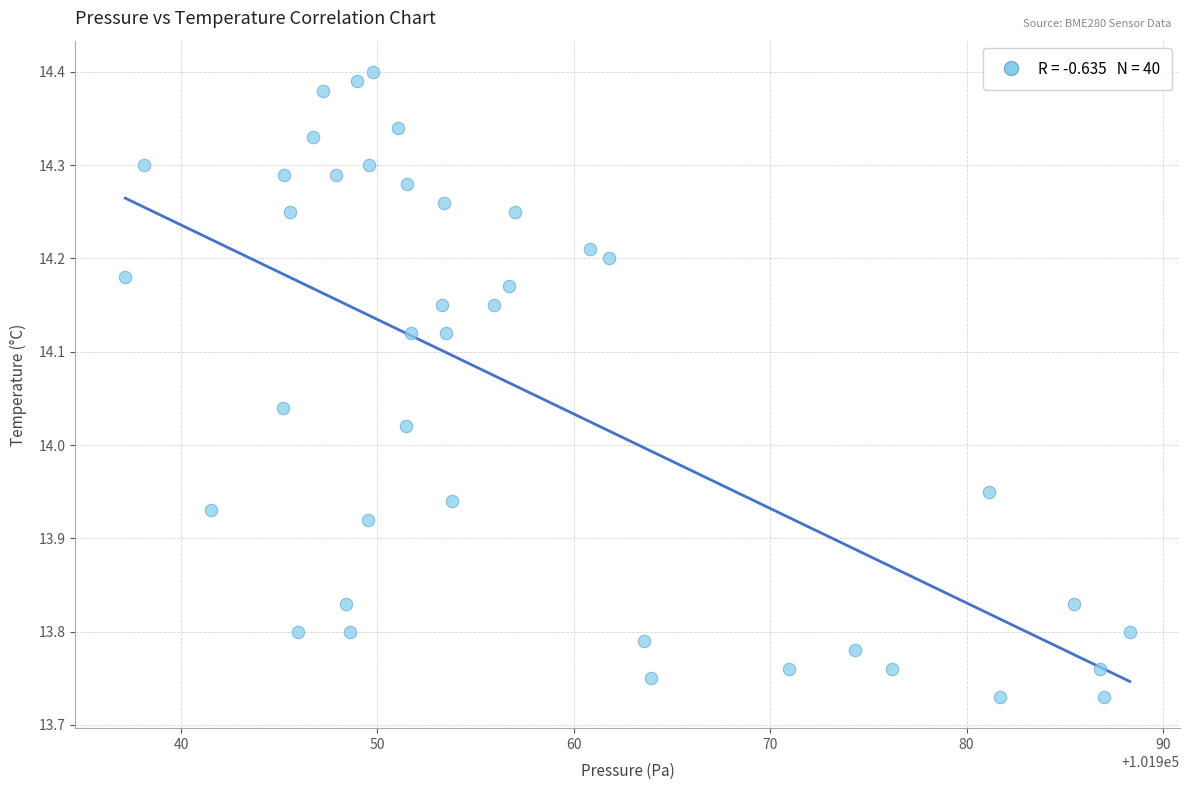

What is the range of Y values (max minus min)?

0.7